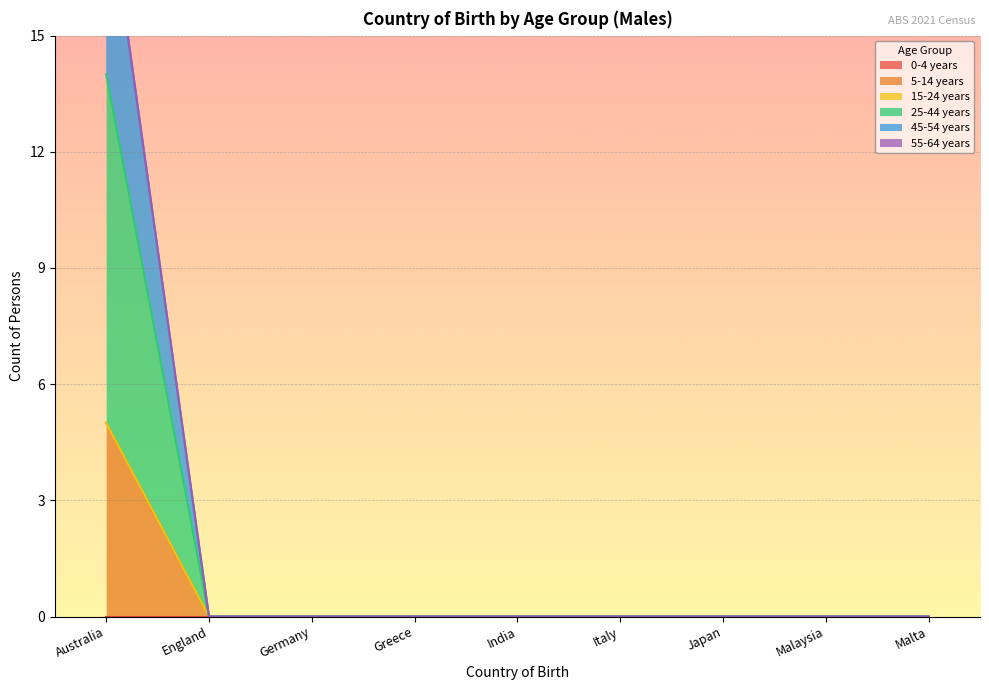

The 5-14 years series shows 0 at Italy. True or false?

True